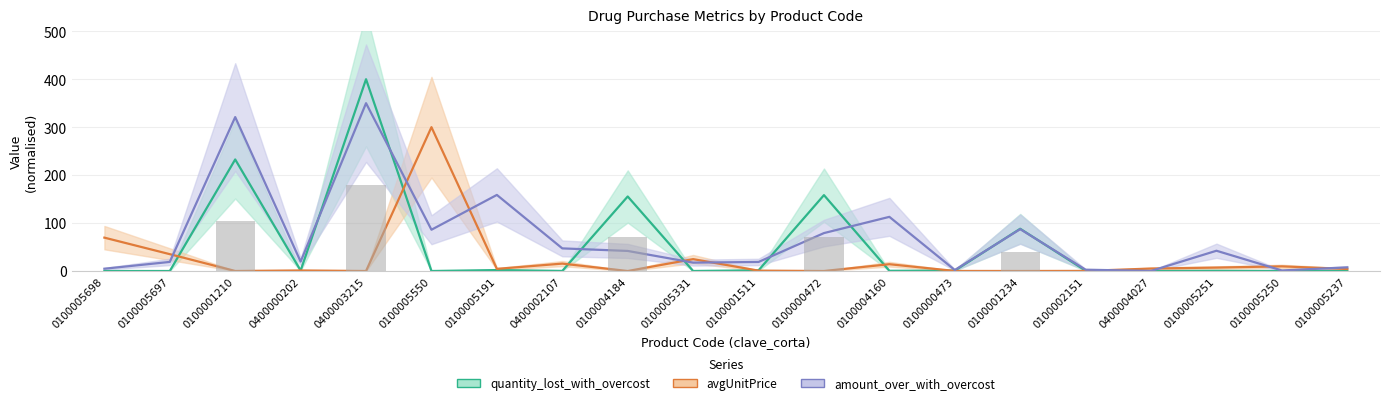

Is it true that avgUnitPrice equals 35.2 at 0100005697?

True